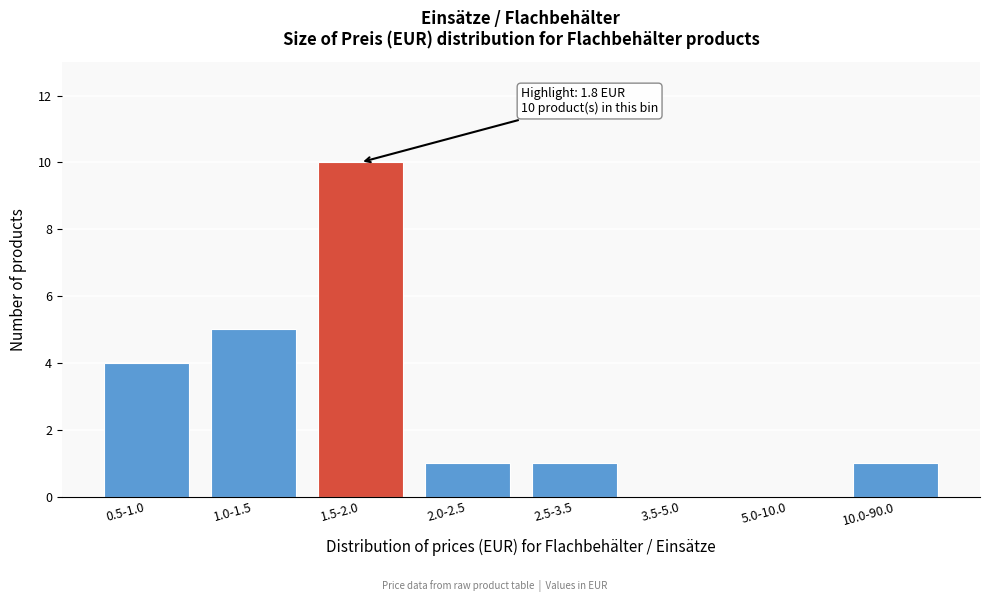

Reading left to right, list all the values displayed in this chart.

0.5-1.0=4	1.0-1.5=5	1.5-2.0=10	2.0-2.5=1	2.5-3.5=1	3.5-5.0=0	5.0-10.0=0	10.0-90.0=1